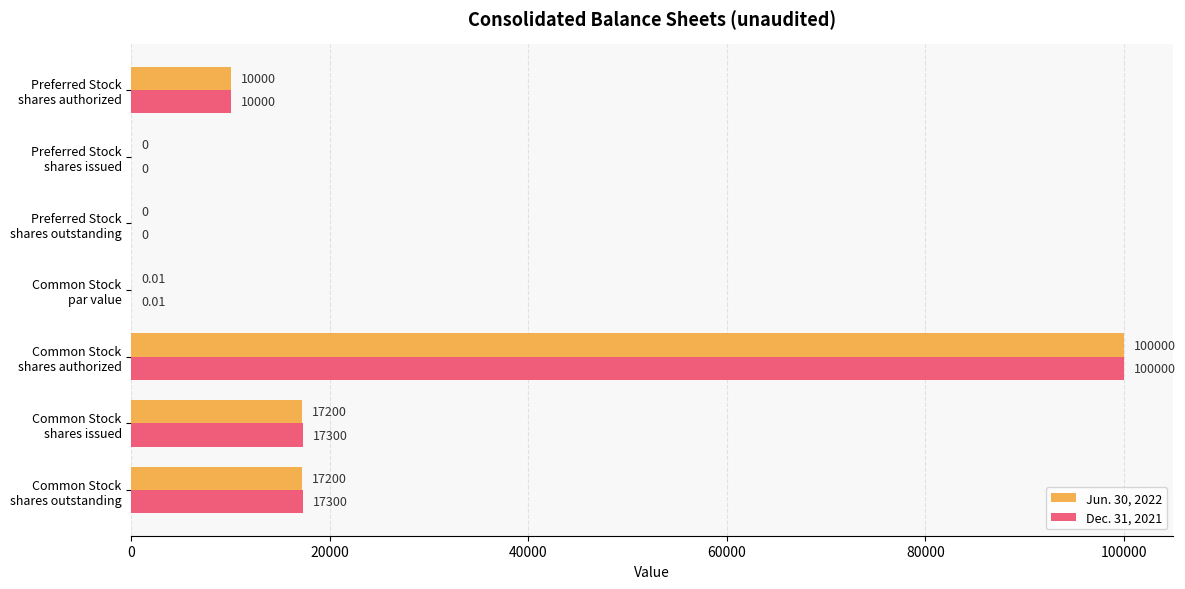

Which series has the largest total across all categories?

Dec. 31, 2021